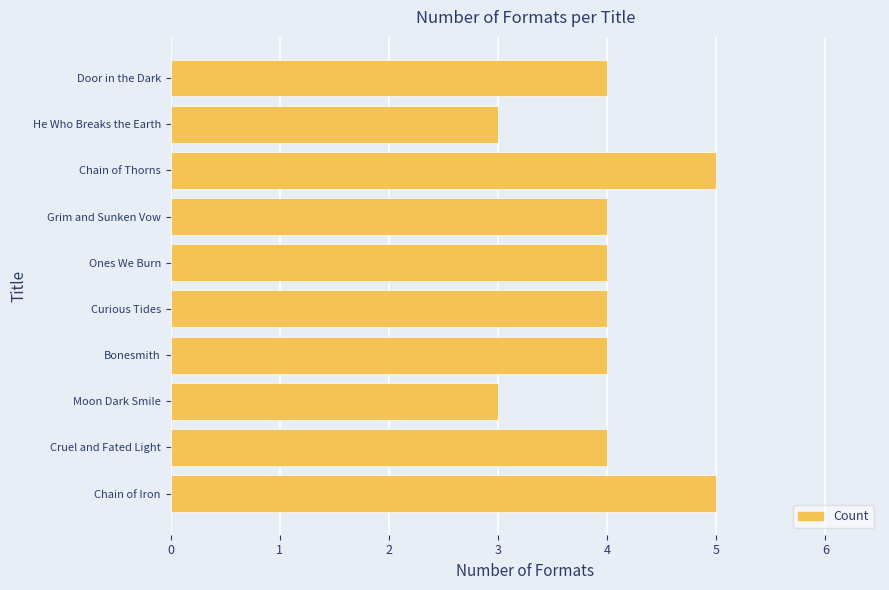

Reading top to bottom, list all the values displayed in this chart.

4	3	5	4	4	4	4	3	4	5